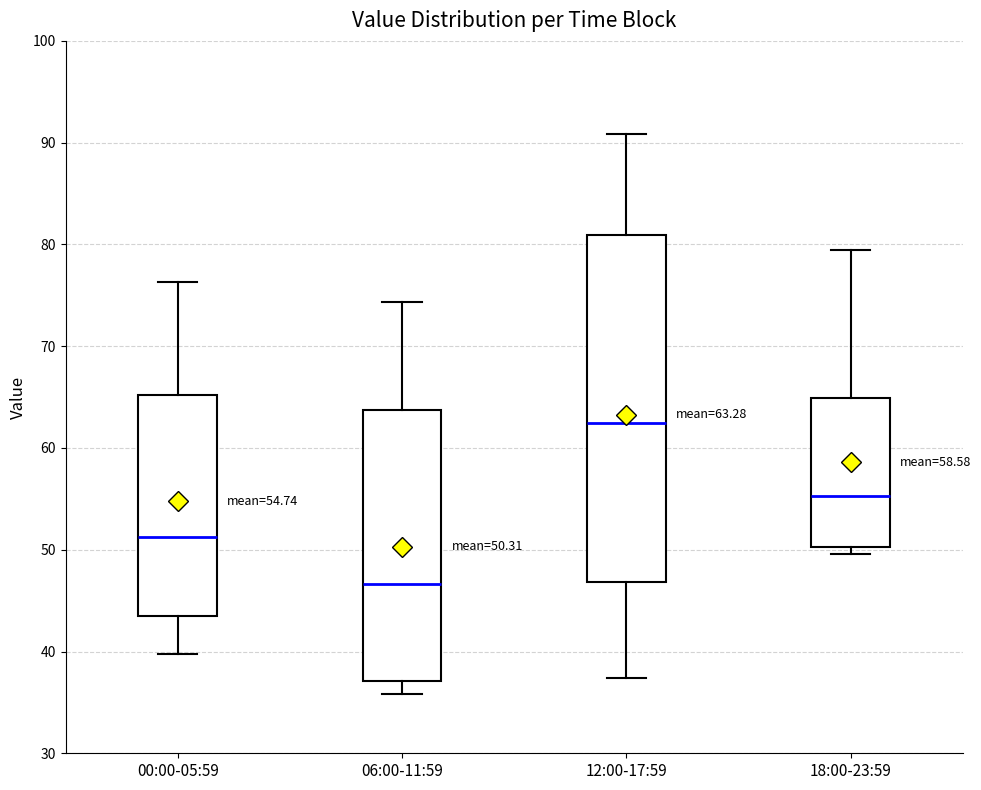

Comparing the boxes themselves (not the whiskers), which one is the tallest?

12:00-17:59